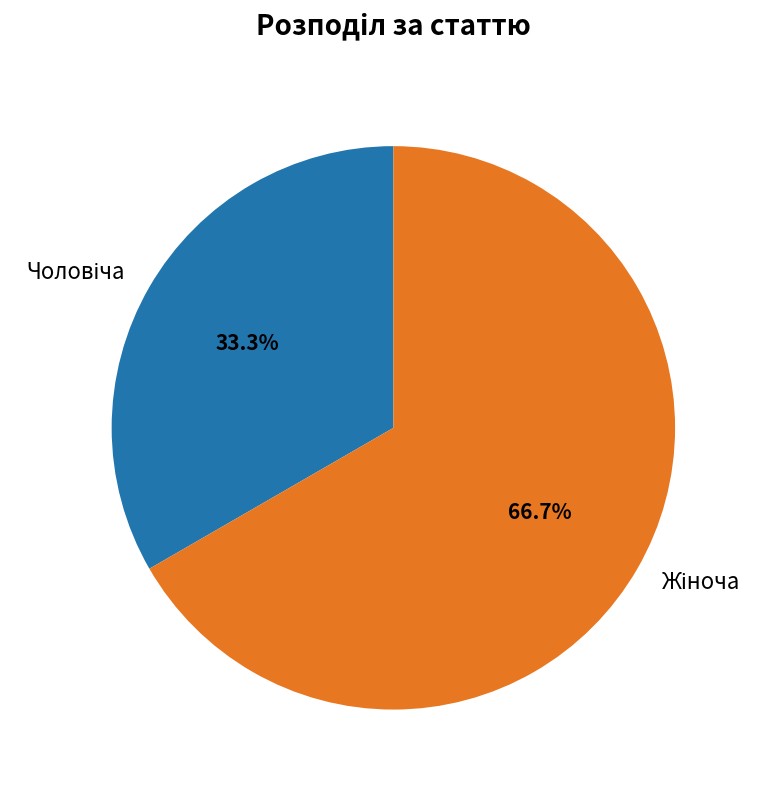

Which slice is the largest?

Жіноча